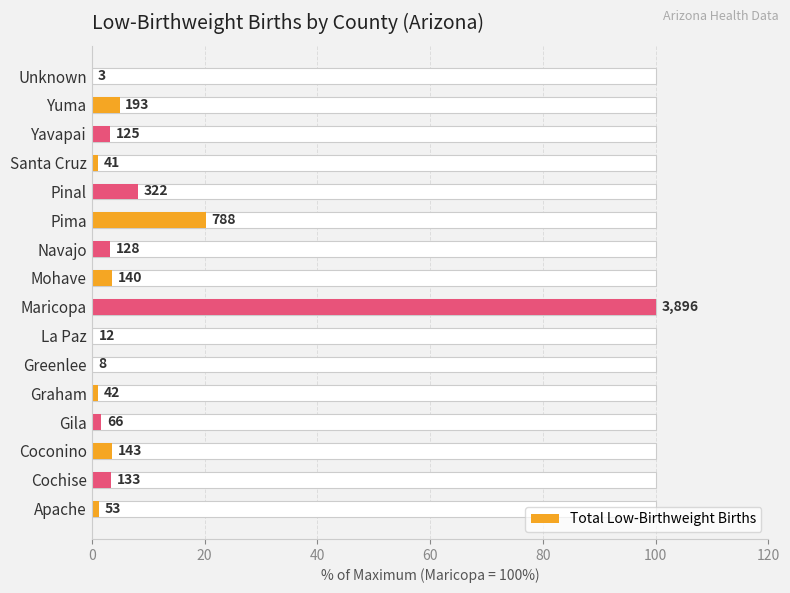

Are the bars grouped side by side (vs. stacked)?

No